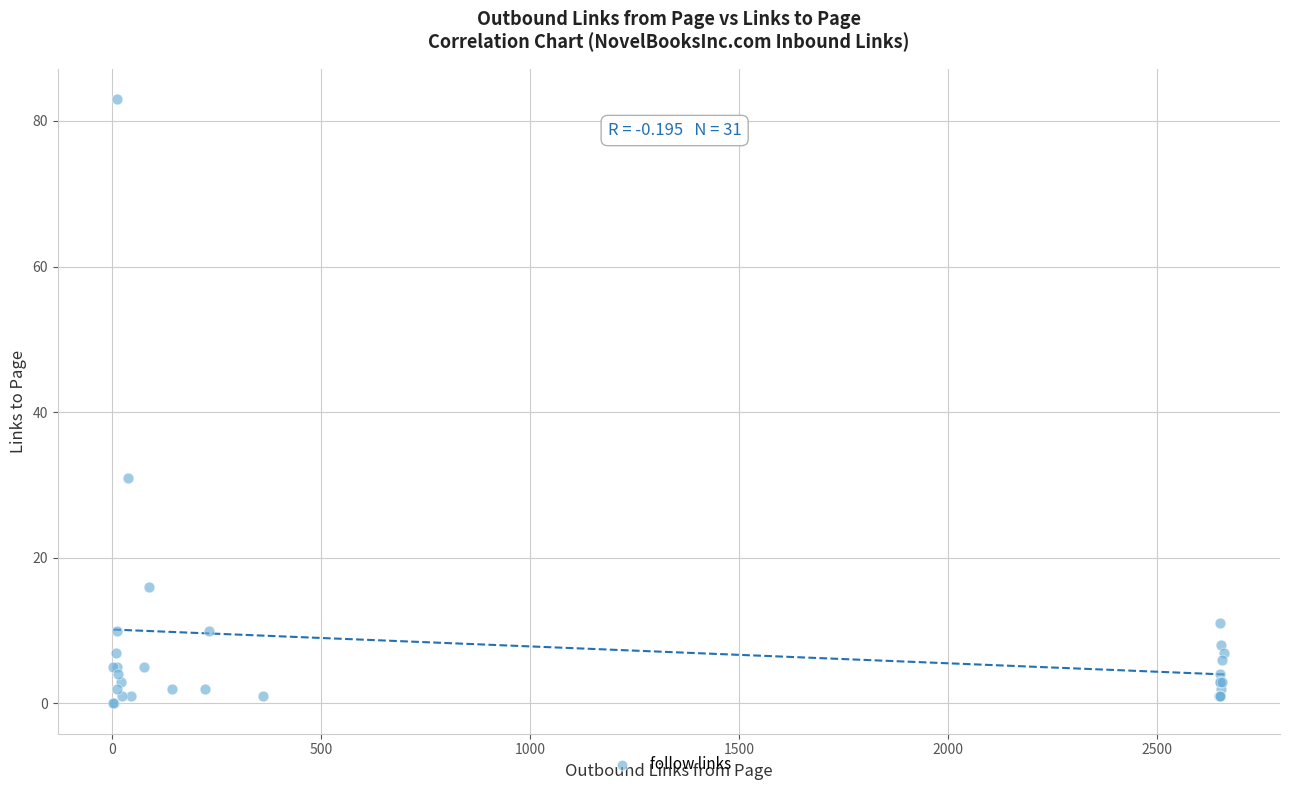

What Y value in the scatter plot is closest to 41?

31